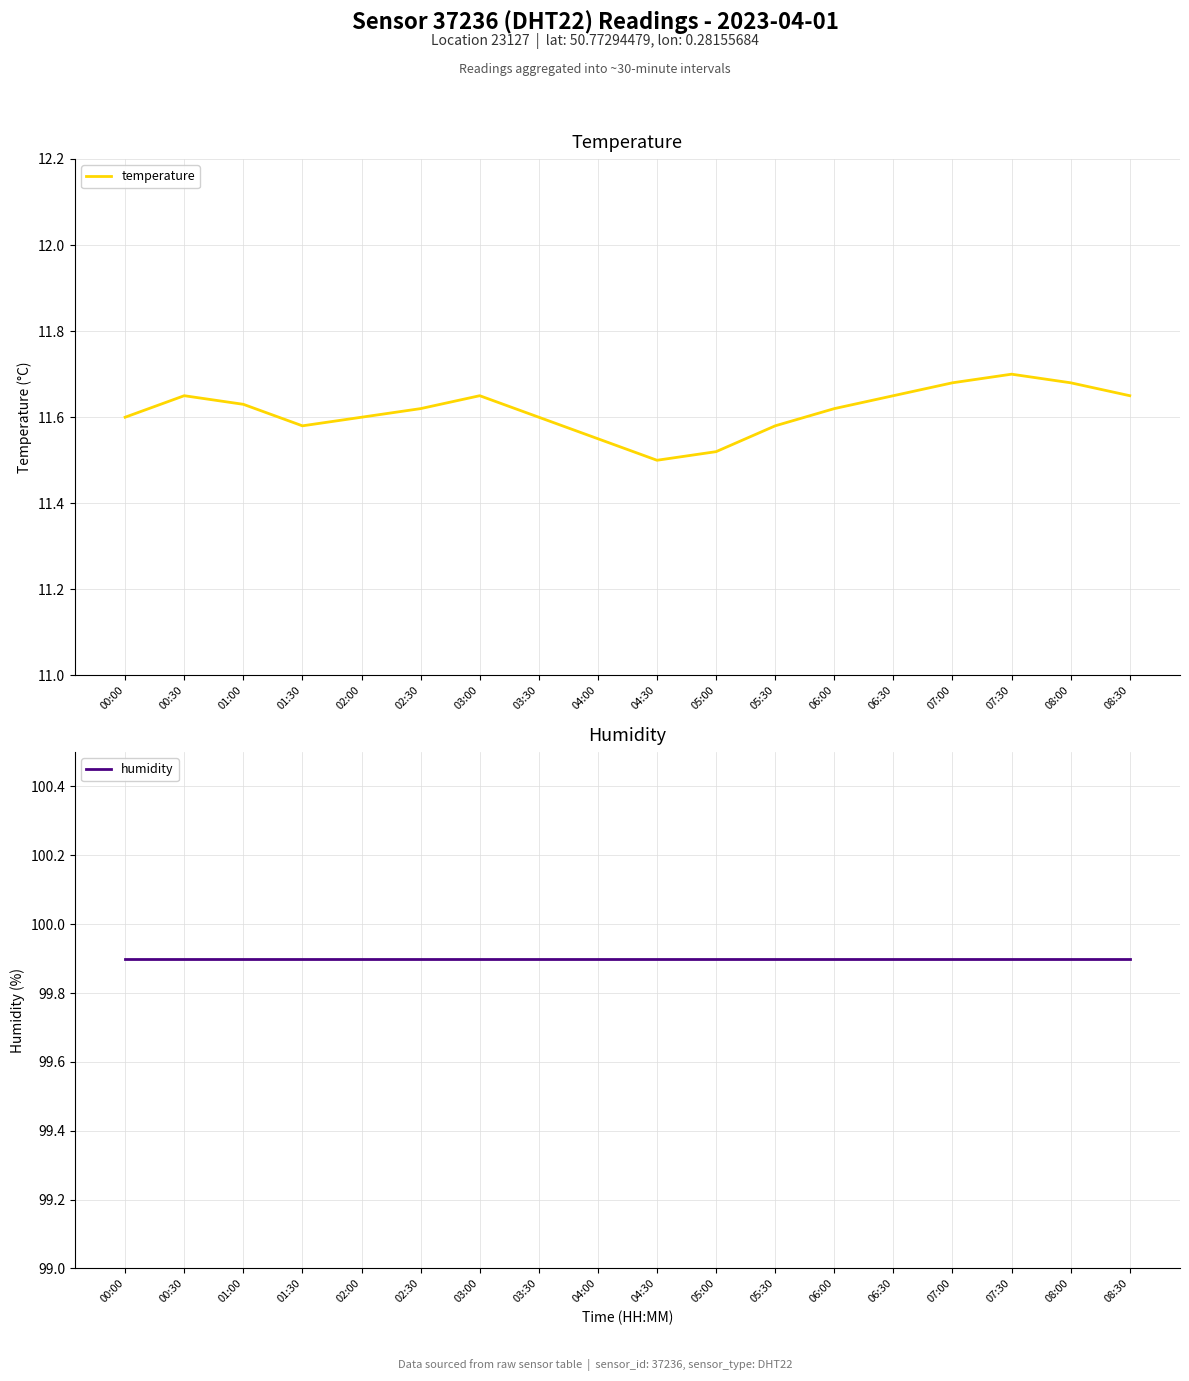

Reading left to right, transcribe all the data shown in this chart.

temperature: 00:00=11.6	00:30=11.7	01:00=11.6	01:30=11.6	02:00=11.6	02:30=11.6	03:00=11.7	03:30=11.6	04:00=11.6	04:30=11.5	05:00=11.5	05:30=11.6	06:00=11.6	06:30=11.7	07:00=11.7	07:30=11.7	08:00=11.7	08:30=11.7
humidity: 00:00=99.9	00:30=99.9	01:00=99.9	01:30=99.9	02:00=99.9	02:30=99.9	03:00=99.9	03:30=99.9	04:00=99.9	04:30=99.9	05:00=99.9	05:30=99.9	06:00=99.9	06:30=99.9	07:00=99.9	07:30=99.9	08:00=99.9	08:30=99.9